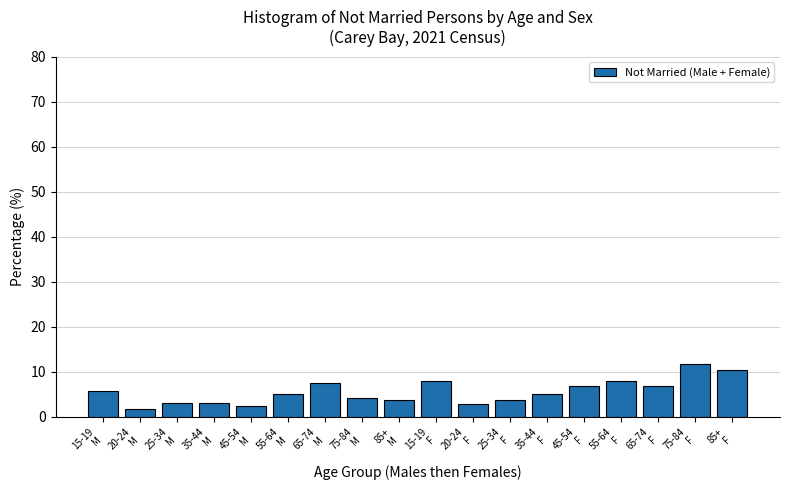

Reading right to left, list all the values displayed in this chart.

10.3	11.7	6.9	7.9	6.9	5.2	3.8	2.7	7.9	3.8	4.1	7.6	5.2	2.4	3.1	3.1	1.7	5.8